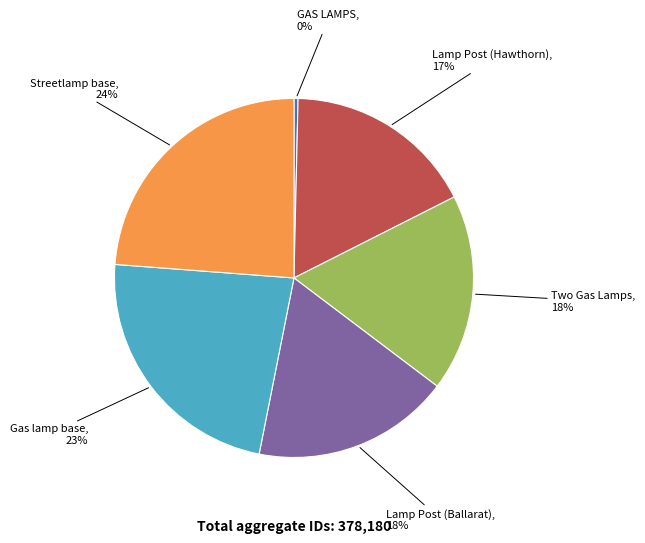

Does any single category account for the majority?

No